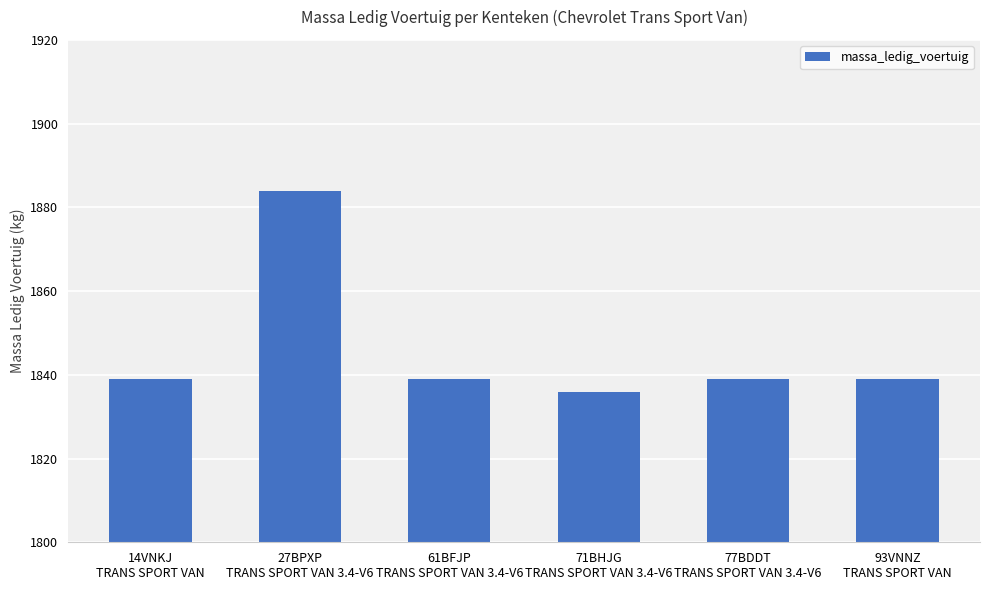

What is the average value?

1846